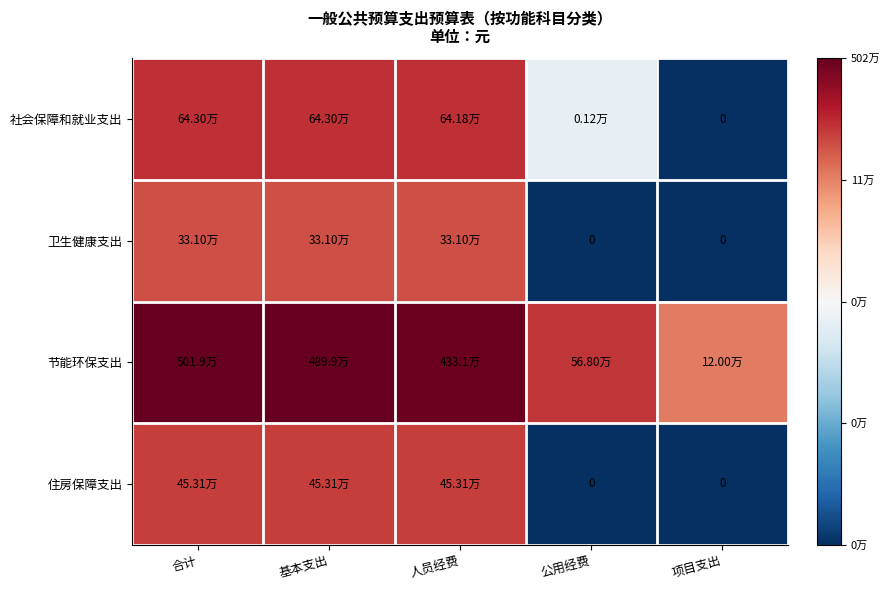

Is the value of 节能环保支出 at 人员经费 greater than the value of 社会保障和就业支出 at 基本支出?

Yes